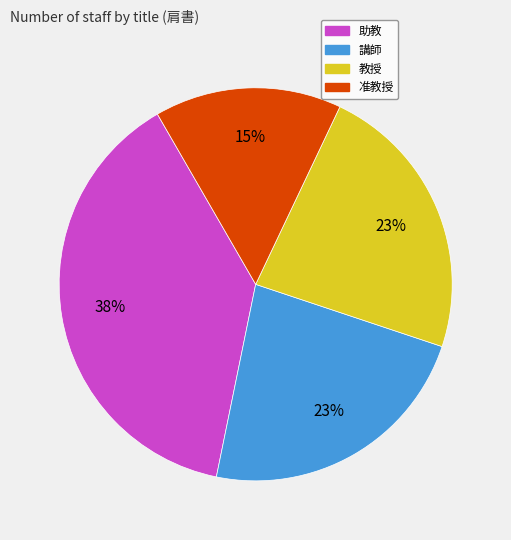

Count the number of slices in the pie.

4